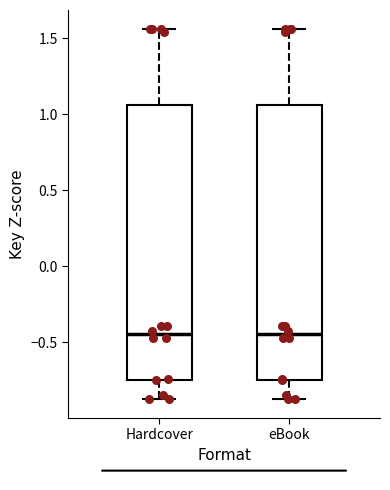

Reading left to right, read every box against the y-axis: the position of its median line, the range the box covers, and the ends of its whiskers. The values are not printed on the chart, so give them approximately, as read against the axis.

Hardcover: median -0.45, box -0.75 to 1.05, whiskers -0.85 to 1.55
eBook: median -0.45, box -0.75 to 1.05, whiskers -0.85 to 1.55